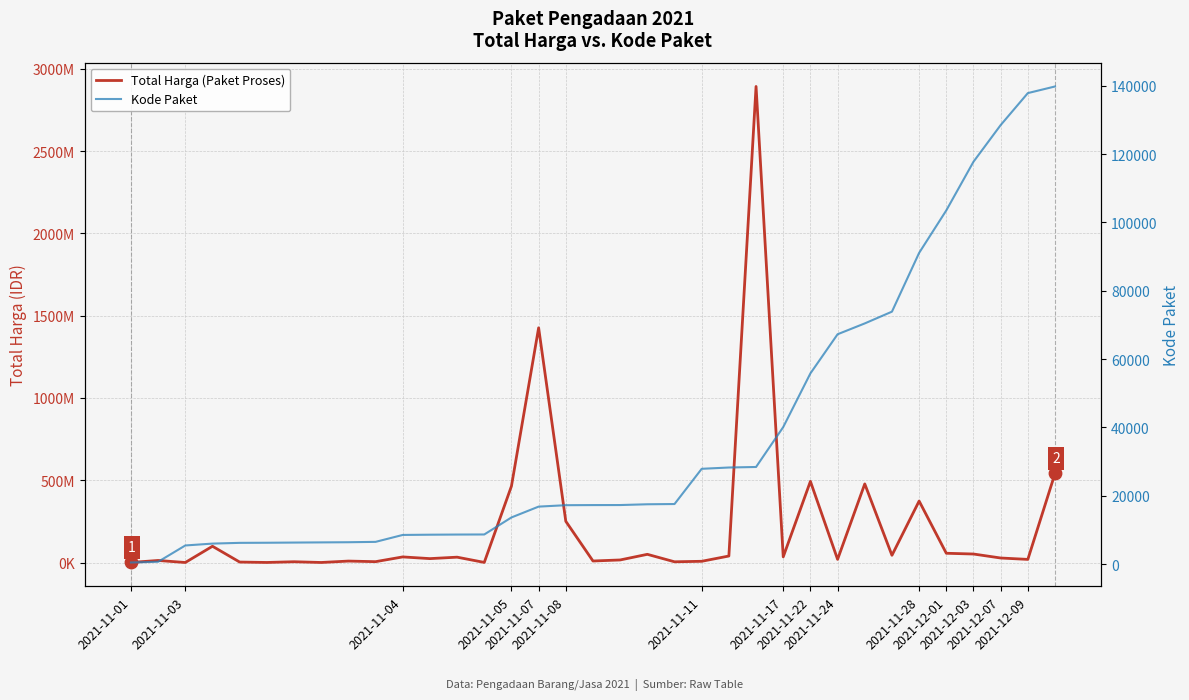

What are all the series names shown in the legend?

Total Harga (Paket Proses), Kode Paket